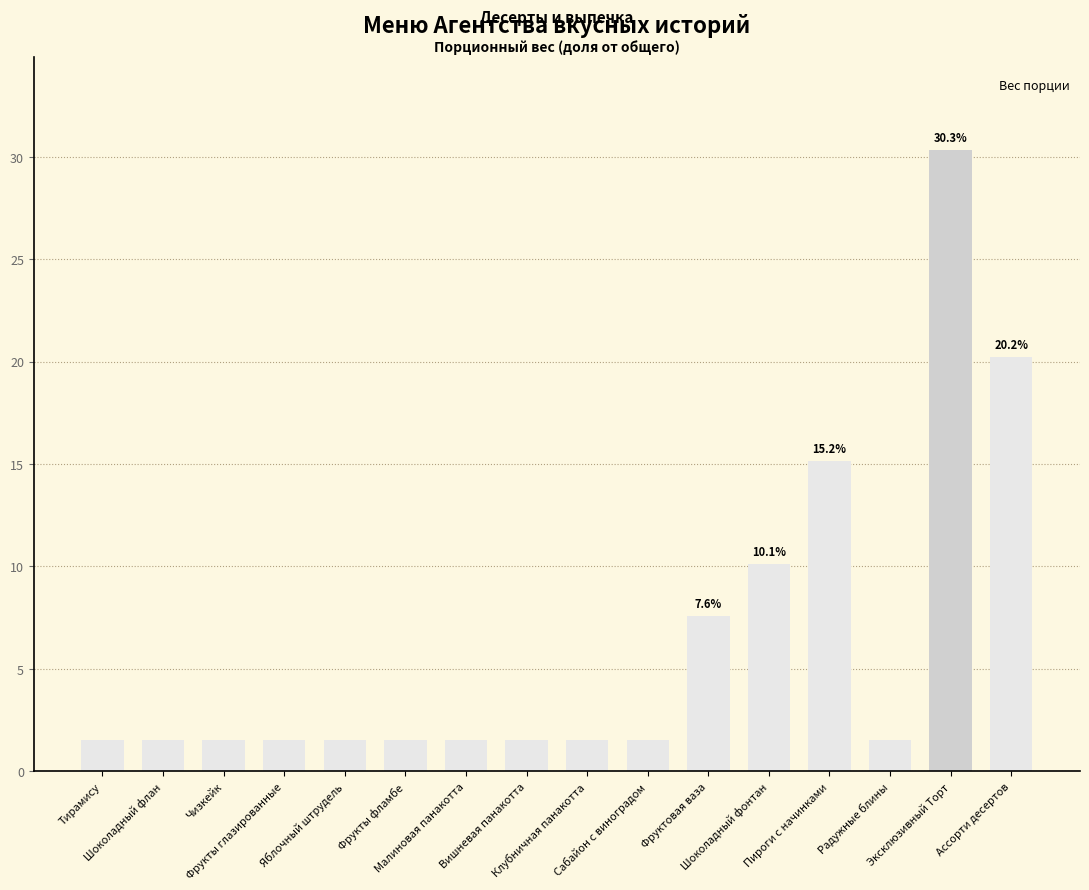

Which has a higher value, Фруктовая ваза or Чизкейк?

Фруктовая ваза